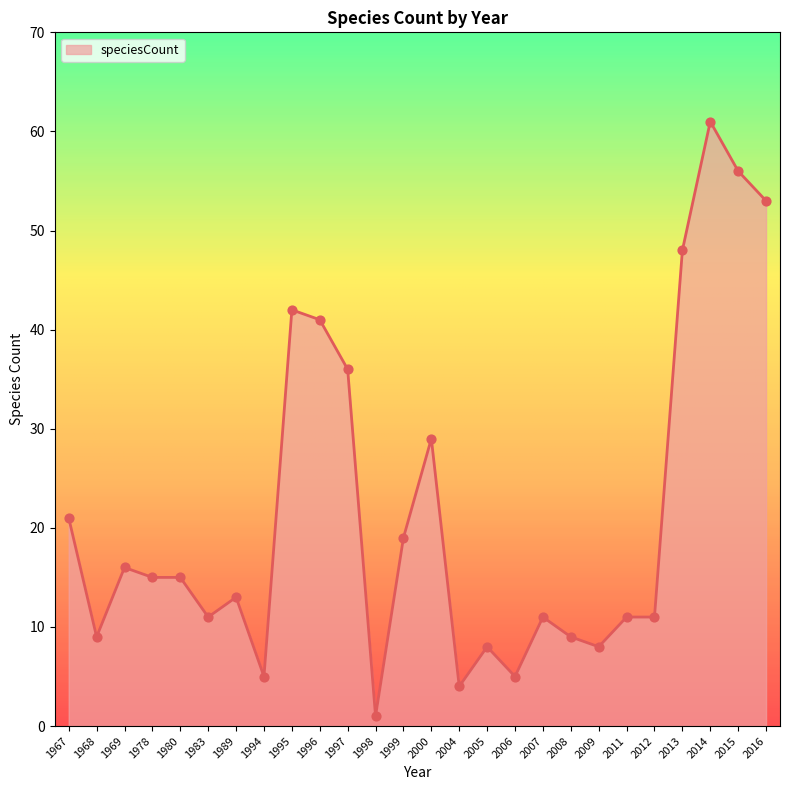

Which has a higher value, 2008 or 1996?

1996